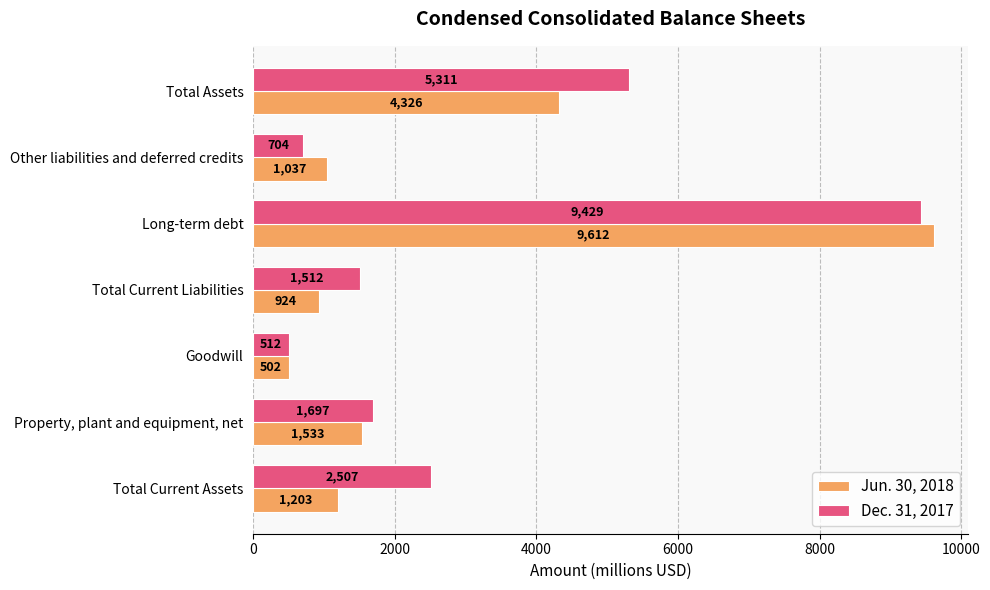

What is the difference between the maximum and minimum values in the Dec. 31, 2017 series?

8917